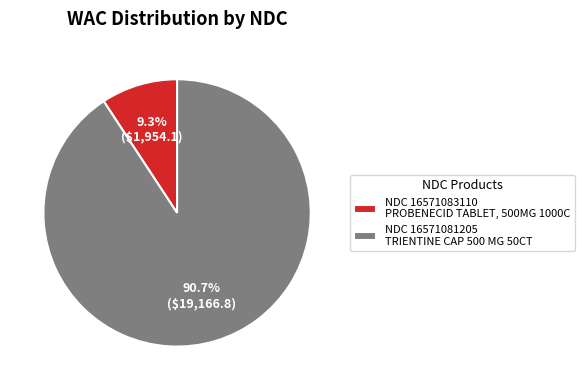

Is there a majority slice in this chart?

Yes